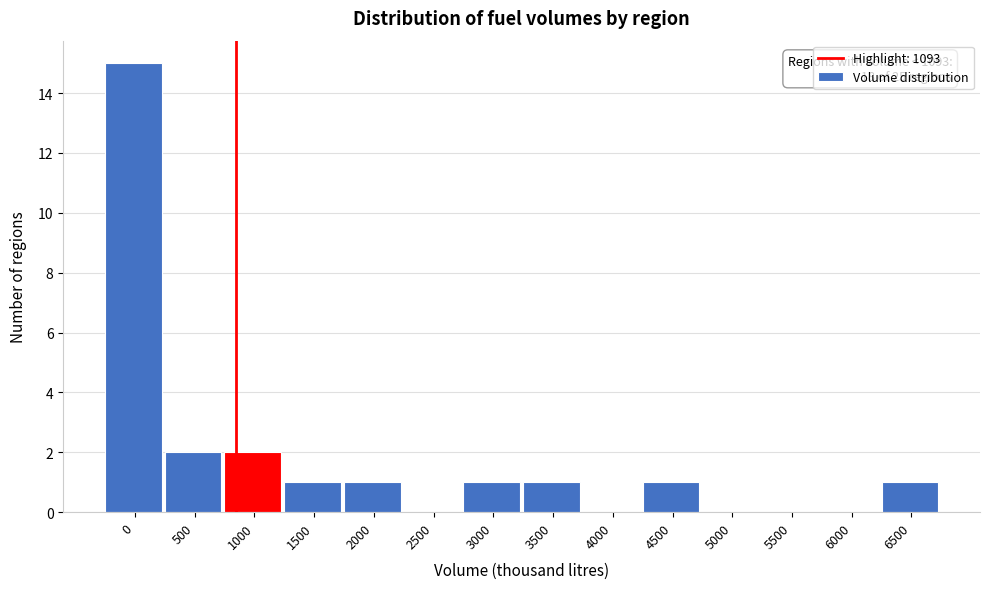

Reading left to right, list all the values displayed in this chart.

0=15	500=2	1000=2	1500=1	2000=1	2500=0	3000=1	3500=1	4000=0	4500=1	5000=0	5500=0	6000=0	6500=1